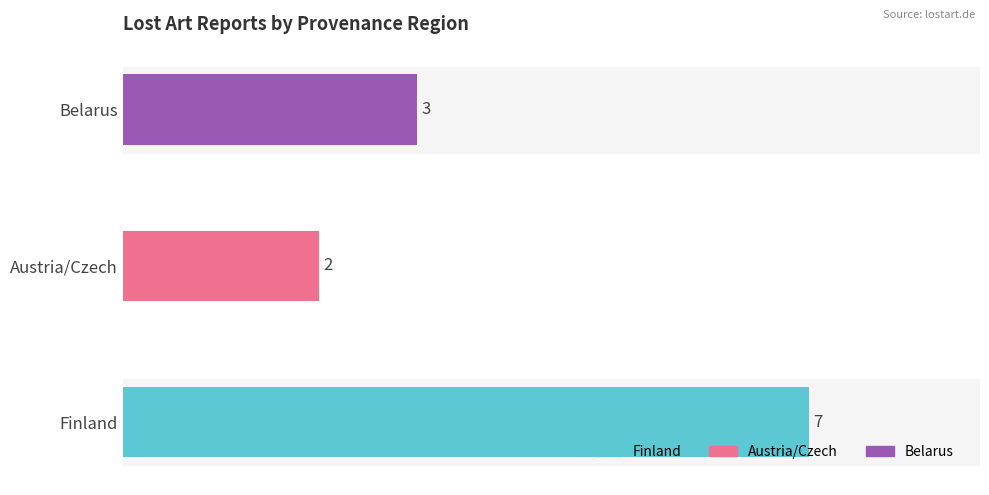

The value at Austria/Czech is 1. True or false?

False